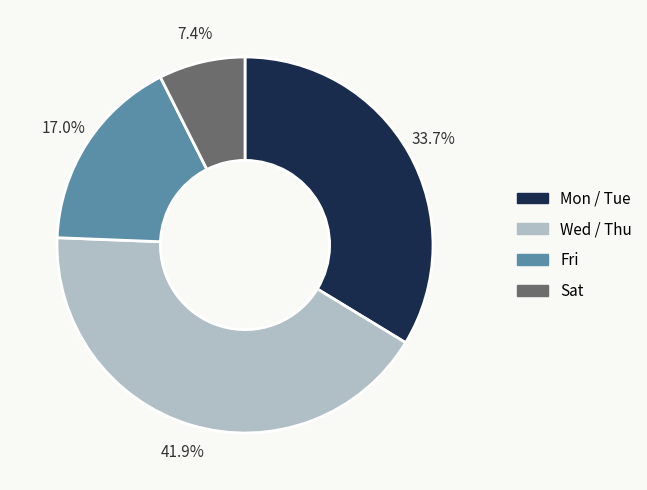

Is there a majority slice in this chart?

No